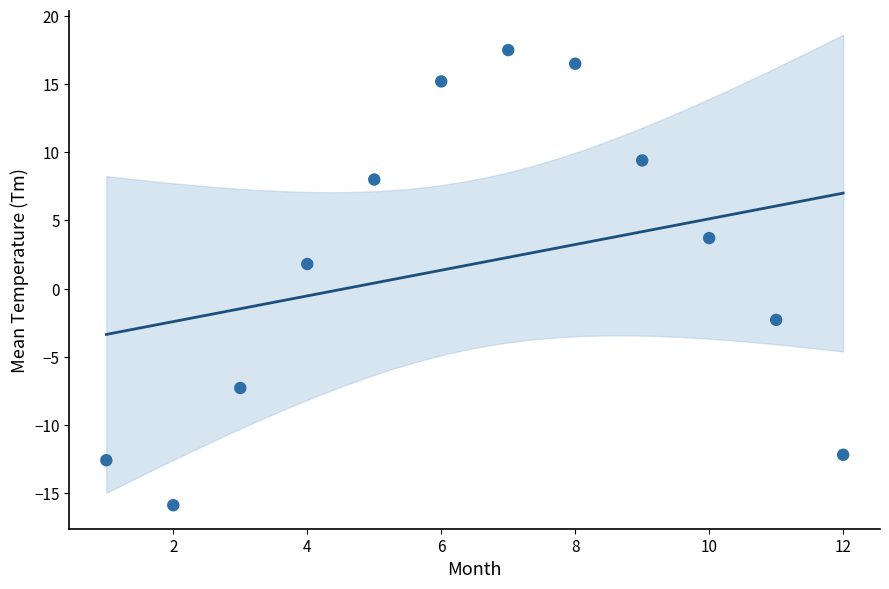

What Y value in the scatter plot is closest to 0?

1.8